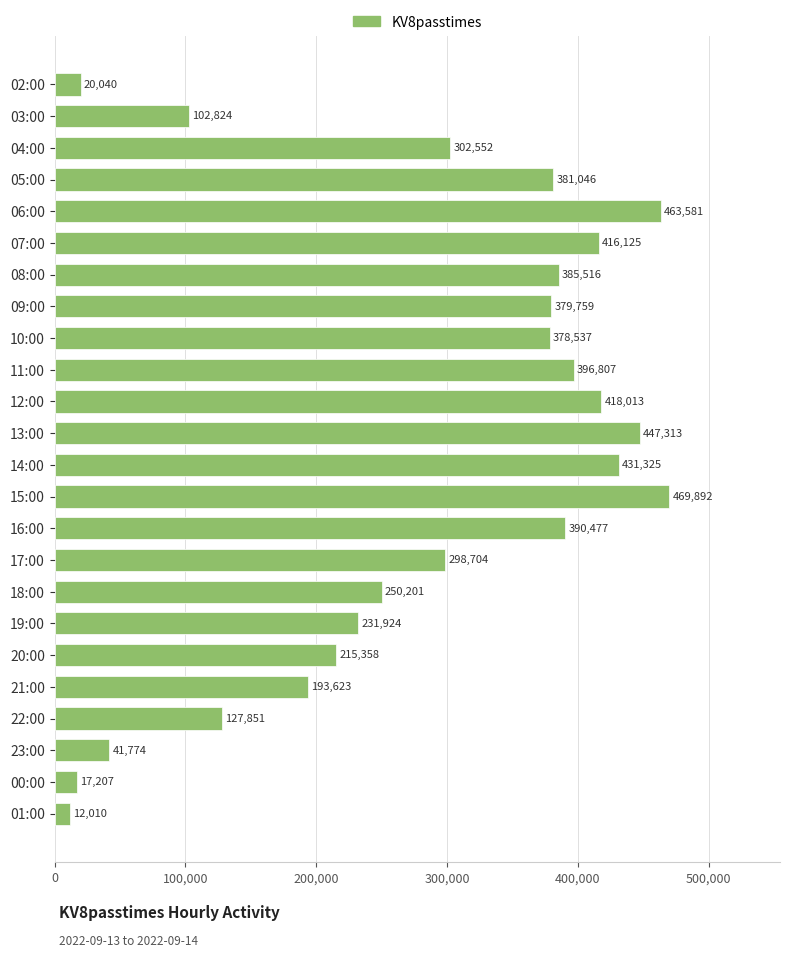

What is the difference between the values at 15:00 and 01:00?

457882